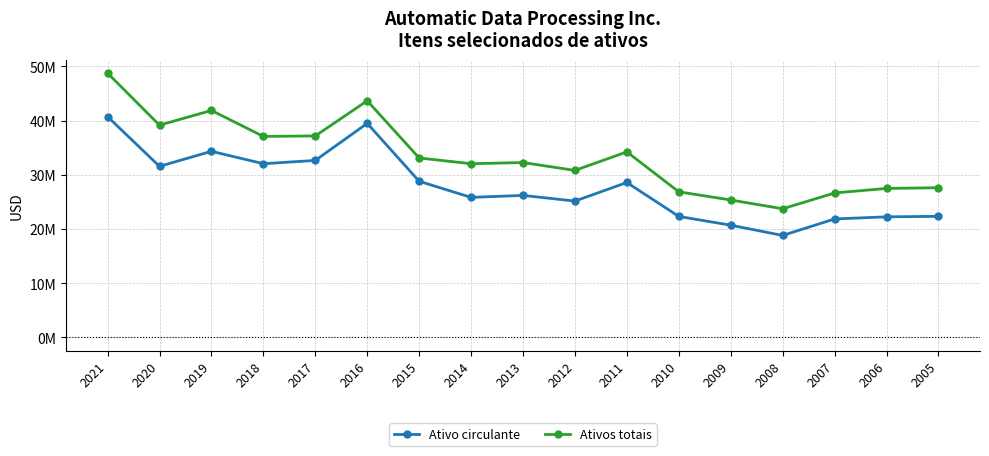

Where is the first local minimum for Ativos totais?

2020